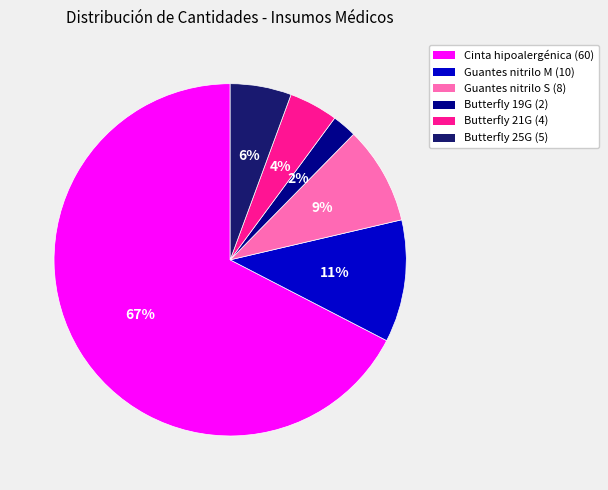

Does any single category account for the majority?

Yes